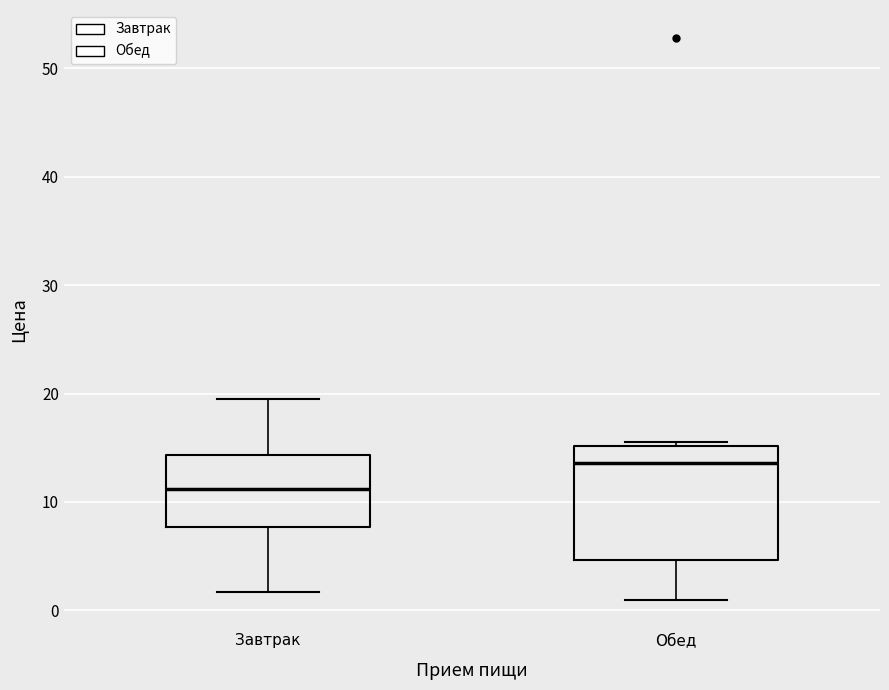

Which box's median line is the highest?

Обед